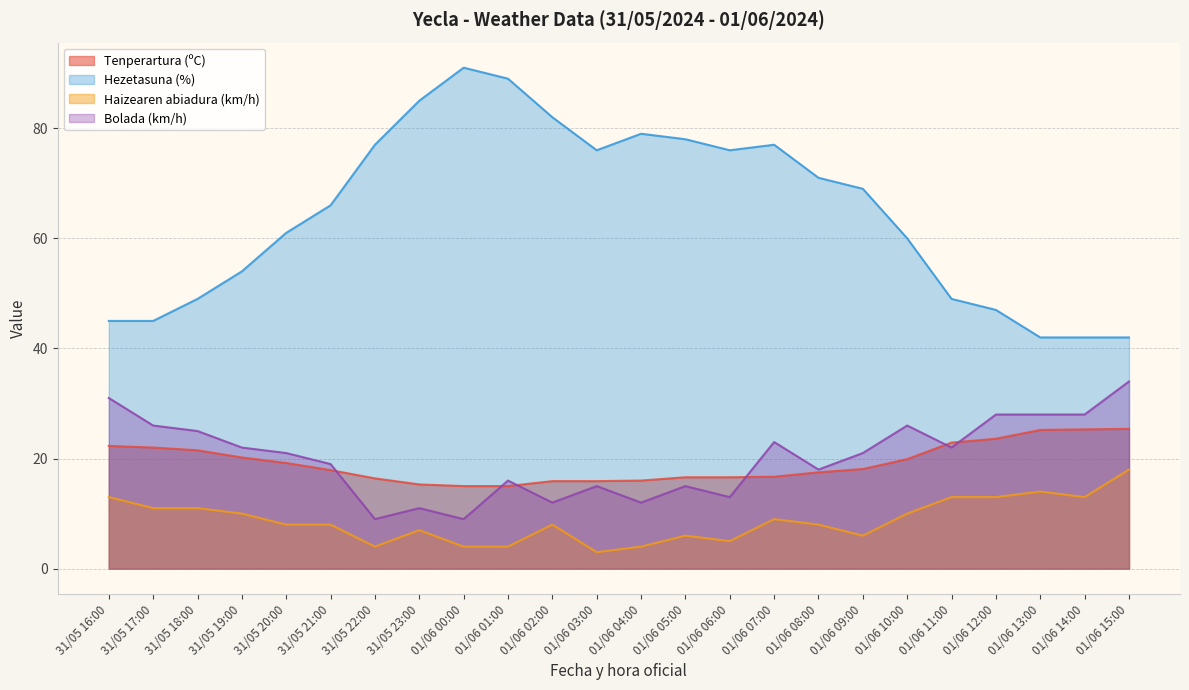

List the labels in order of Tenperartura (ºC) value, smallest first.

01/06 00:00, 01/06 01:00, 31/05 23:00, 01/06 02:00, 01/06 03:00, 01/06 04:00, 31/05 22:00, 01/06 05:00, 01/06 06:00, 01/06 07:00, 01/06 08:00, 31/05 21:00, 01/06 09:00, 31/05 20:00, 01/06 10:00, 31/05 19:00, 31/05 18:00, 31/05 17:00, 31/05 16:00, 01/06 11:00, 01/06 12:00, 01/06 13:00, 01/06 14:00, 01/06 15:00